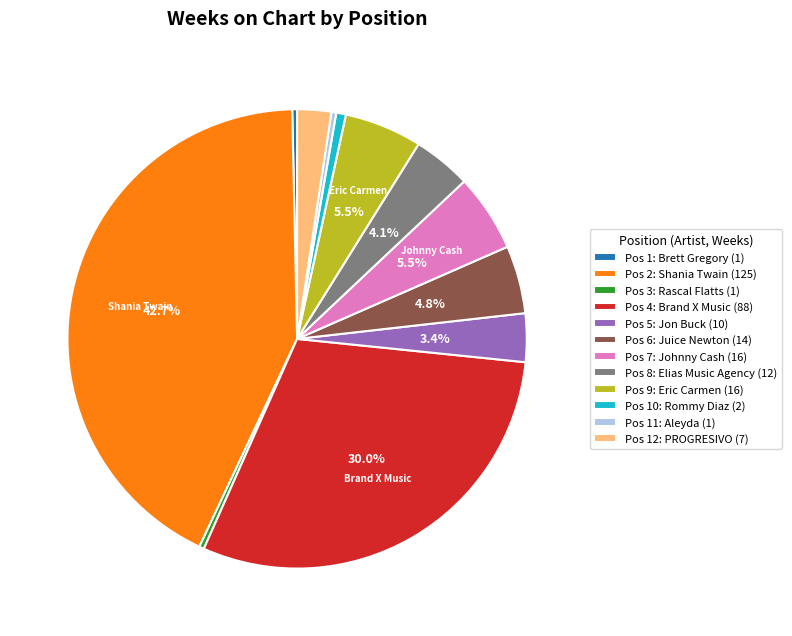

What percentage do Pos 5: Jon Buck (10) and Pos 6: Juice Newton (14) together represent?

8.2%